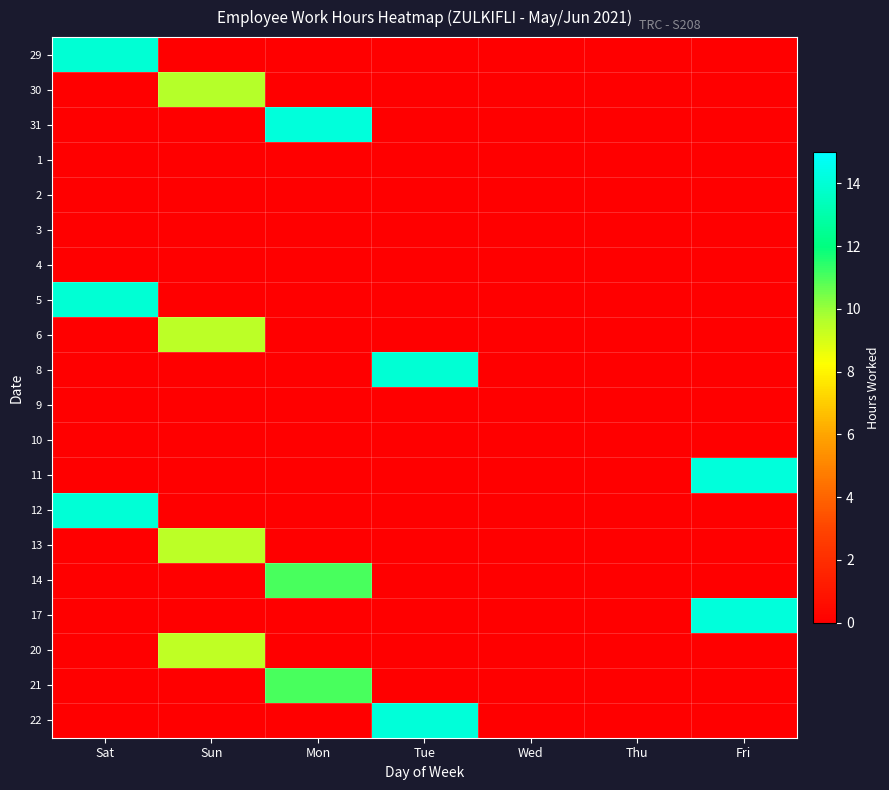

At Mon, list the series in order from largest to smallest.

31, 21, 14, 29, 30, 1, 2, 3, 4, 5, 6, 8, 9, 10, 11, 12, 13, 17, 20, 22